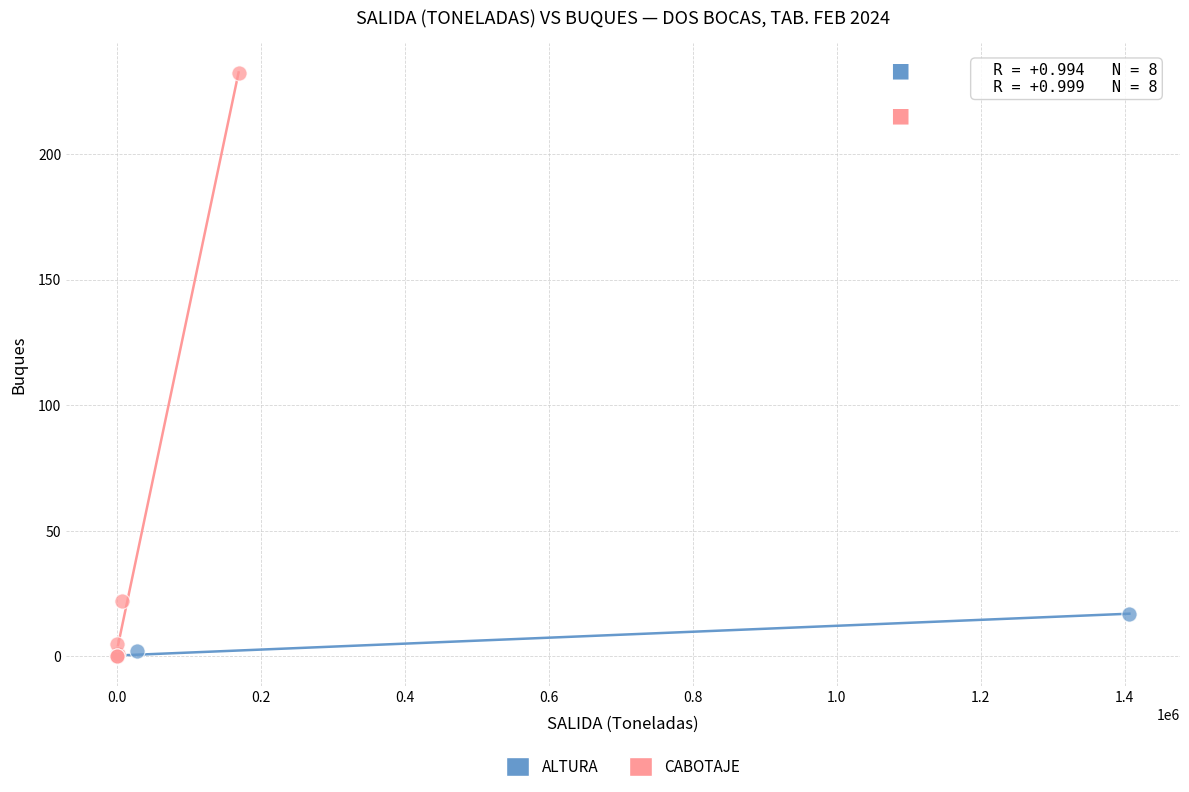

Which series has the largest Y range (max minus min)?

CABOTAJE